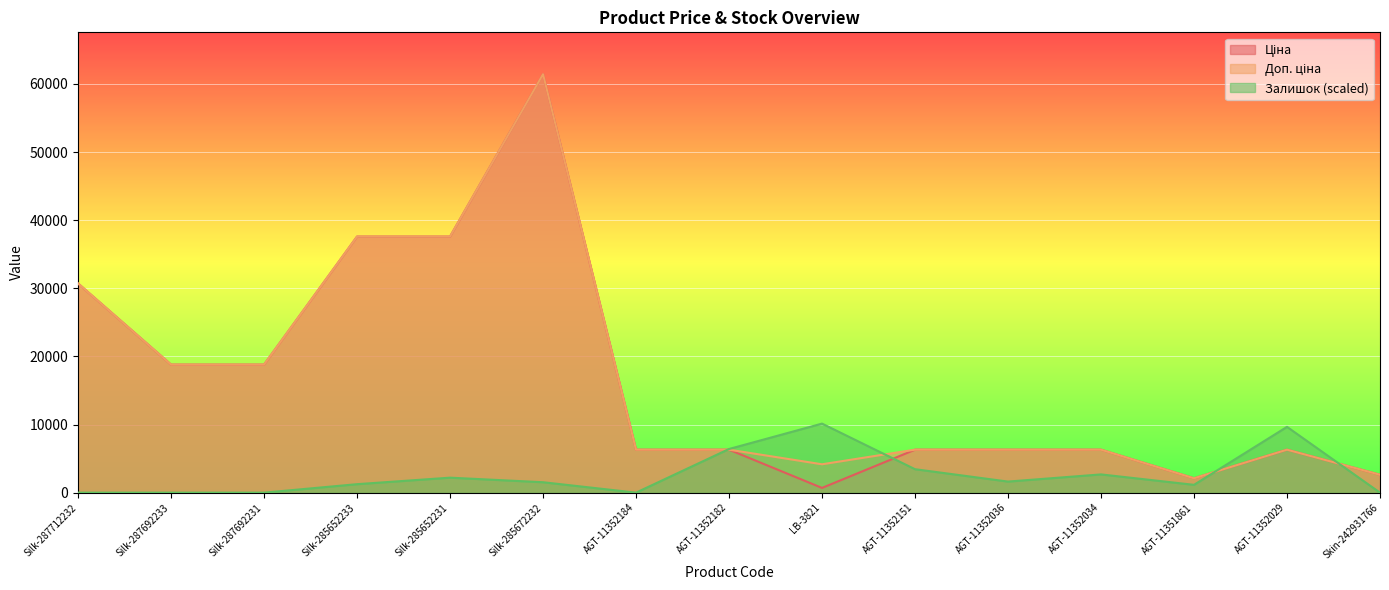

At which category does the chart reach its peak across all series?

Silk-285672232